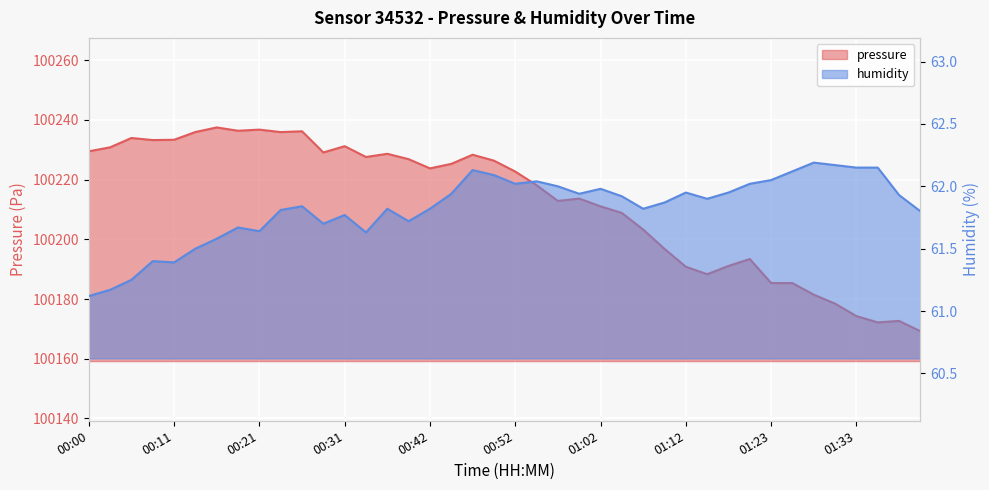

What is the label of the 30th point from the right?

00:26